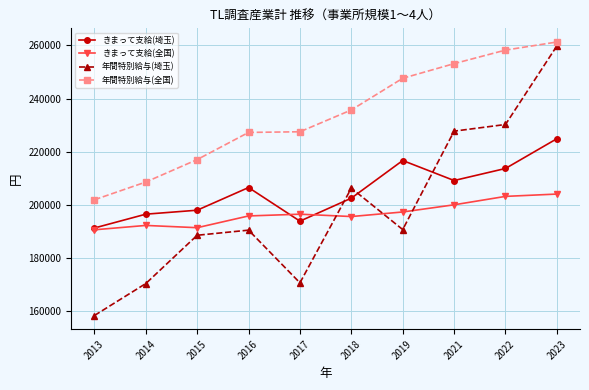

What is the average value of the きまって支給(全国) series?

196554